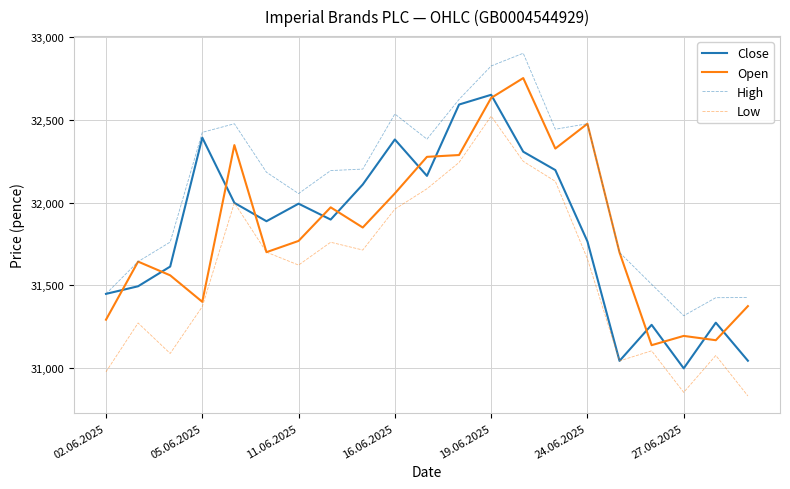

What are all the series names shown in the legend?

Close, Open, High, Low